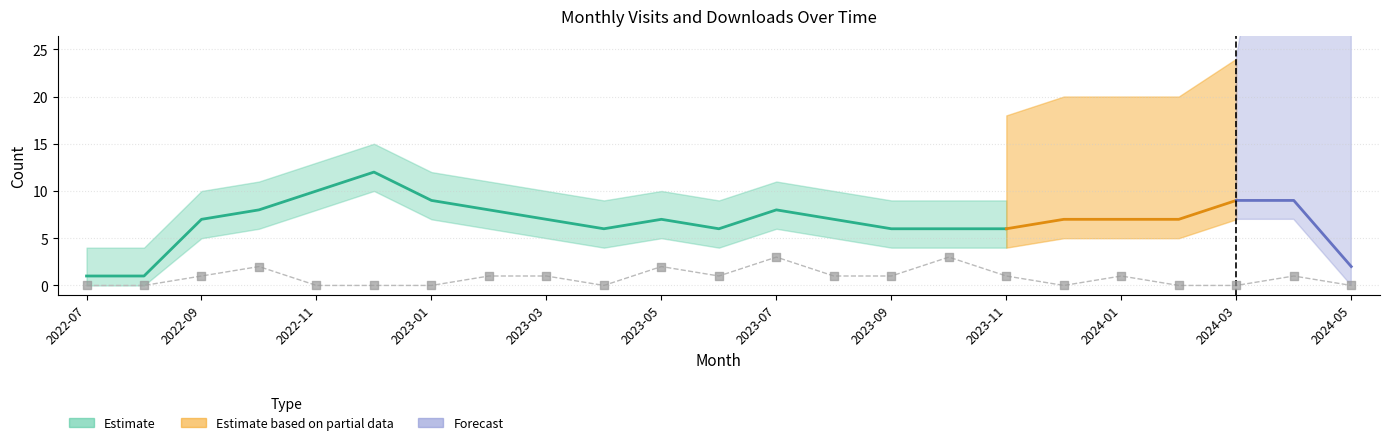

What is the change in value from 2023-09 to 2024-02?

-1